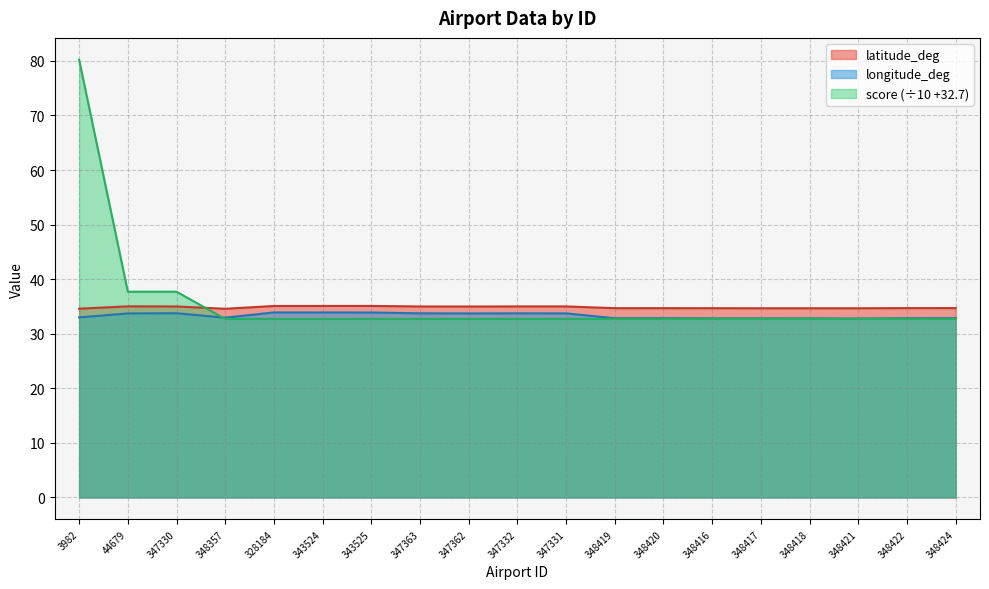

Reading left to right, transcribe all the data shown in this chart.

latitude_deg: 34.6	35.0	35.0	34.6	35.1	35.1	35.1	35.0	35.0	35.0	35.0	34.7	34.7	34.7	34.7	34.7	34.7	34.7	34.7
longitude_deg: 33.0	33.7	33.7	32.9	33.9	33.9	33.9	33.7	33.7	33.7	33.7	32.8	32.8	32.8	32.8	32.8	32.8	32.8	32.8
score: 80.2	37.7	37.7	32.7	32.7	32.7	32.7	32.7	32.7	32.7	32.7	32.7	32.7	32.7	32.7	32.7	32.7	32.7	32.7